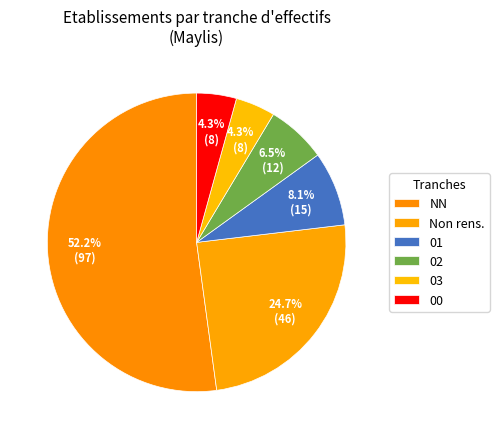

Is there a majority slice in this chart?

Yes